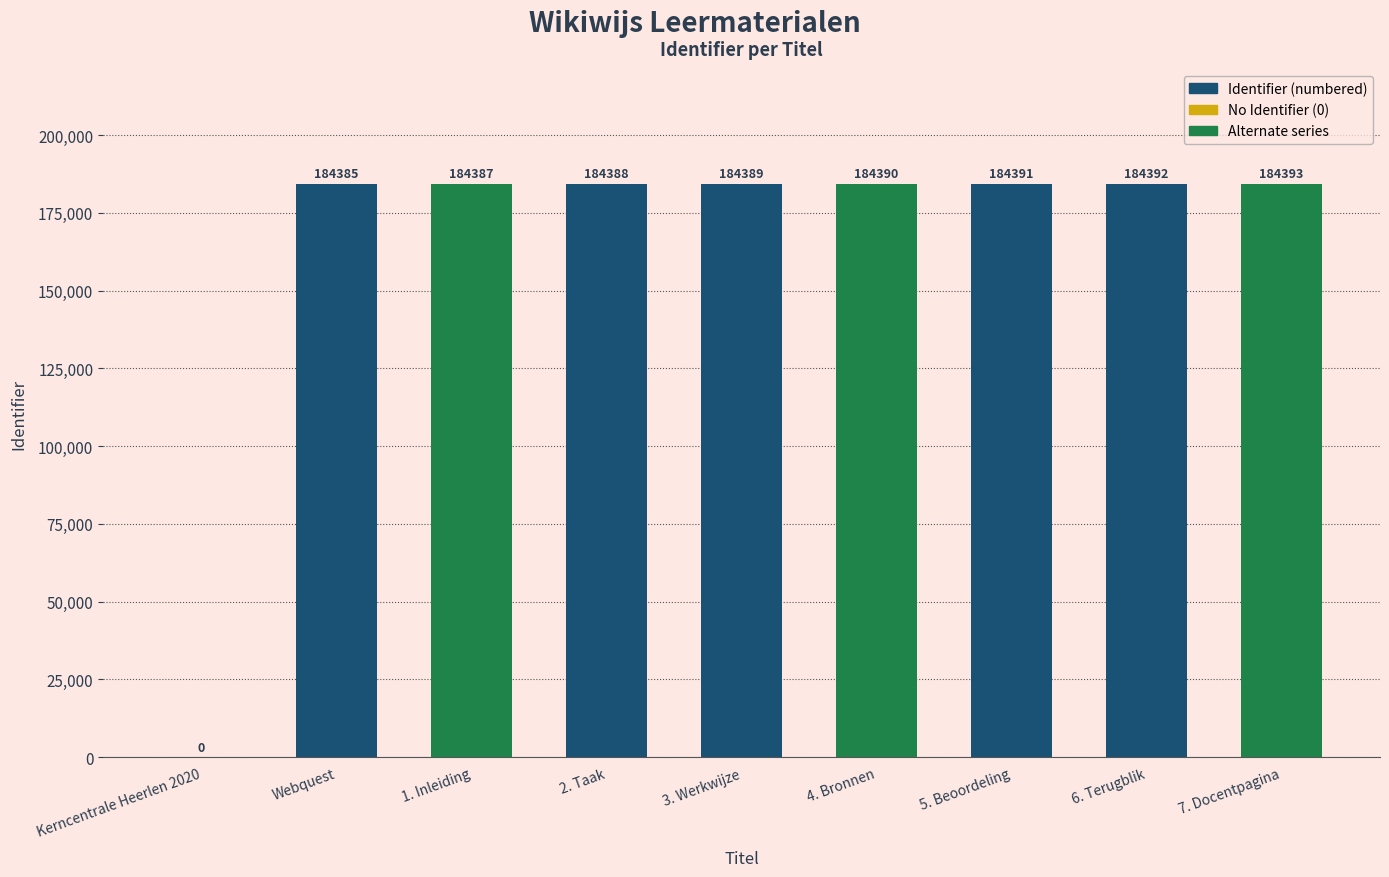

What is the change in value from 5. Beoordeling to 6. Terugblik?

+1